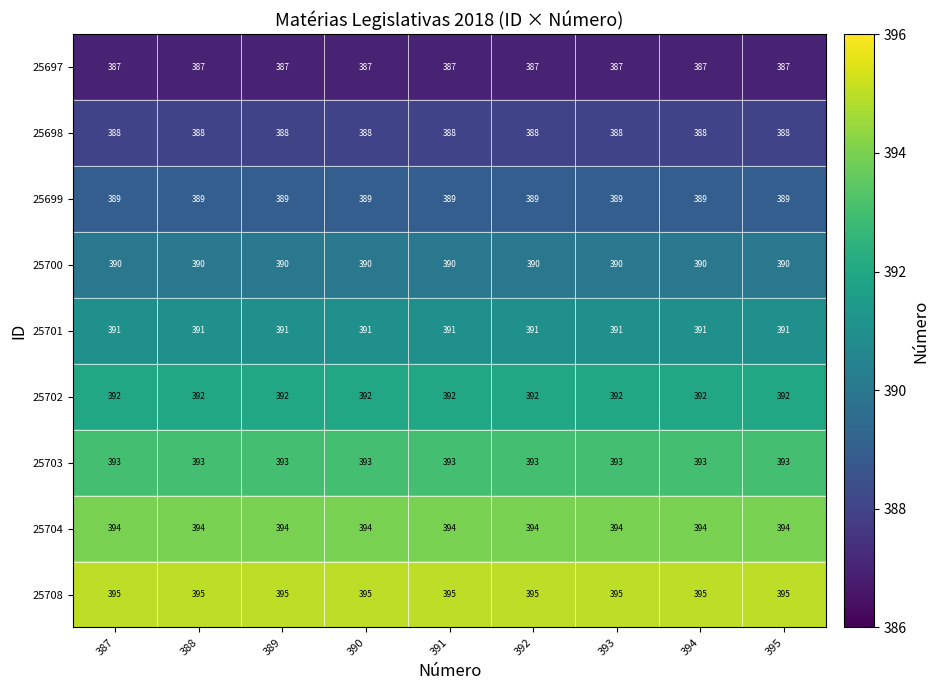

List the series in order of their peak value, lowest first.

25697, 25698, 25699, 25700, 25701, 25702, 25703, 25704, 25708